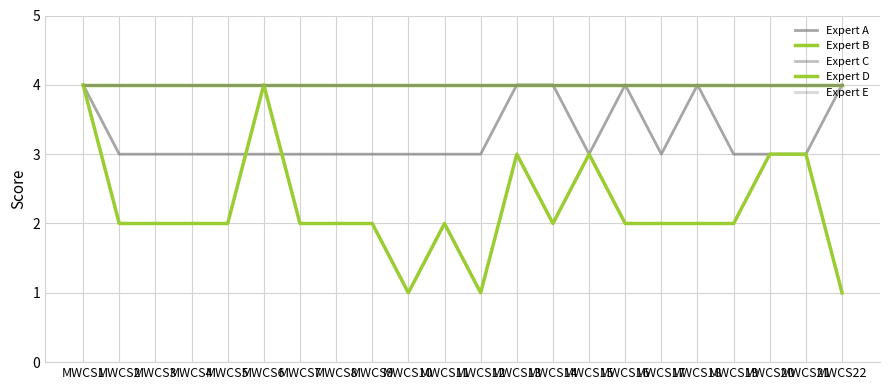

What is the value of the Expert C point at the 19th from the left?

4